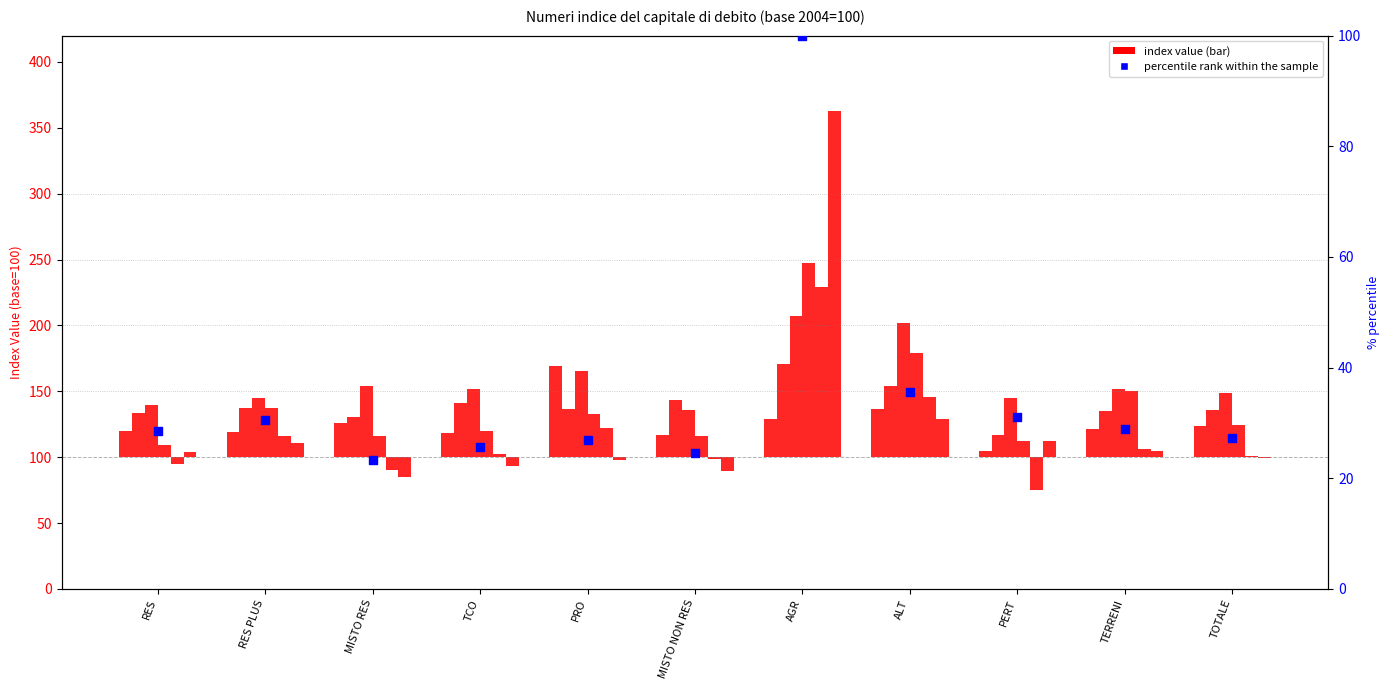

What is the change in value from RES to MISTO NON RES?

-4.0